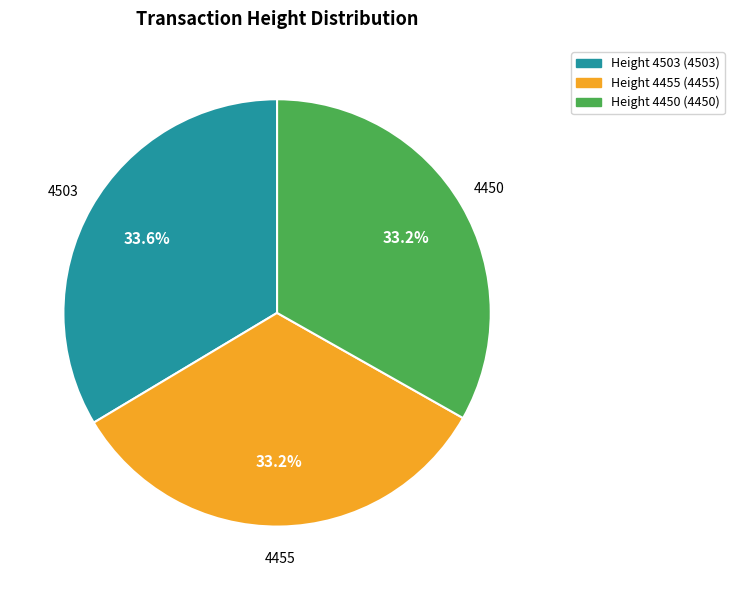

Is it true that 4455 is 19% of the pie?

False